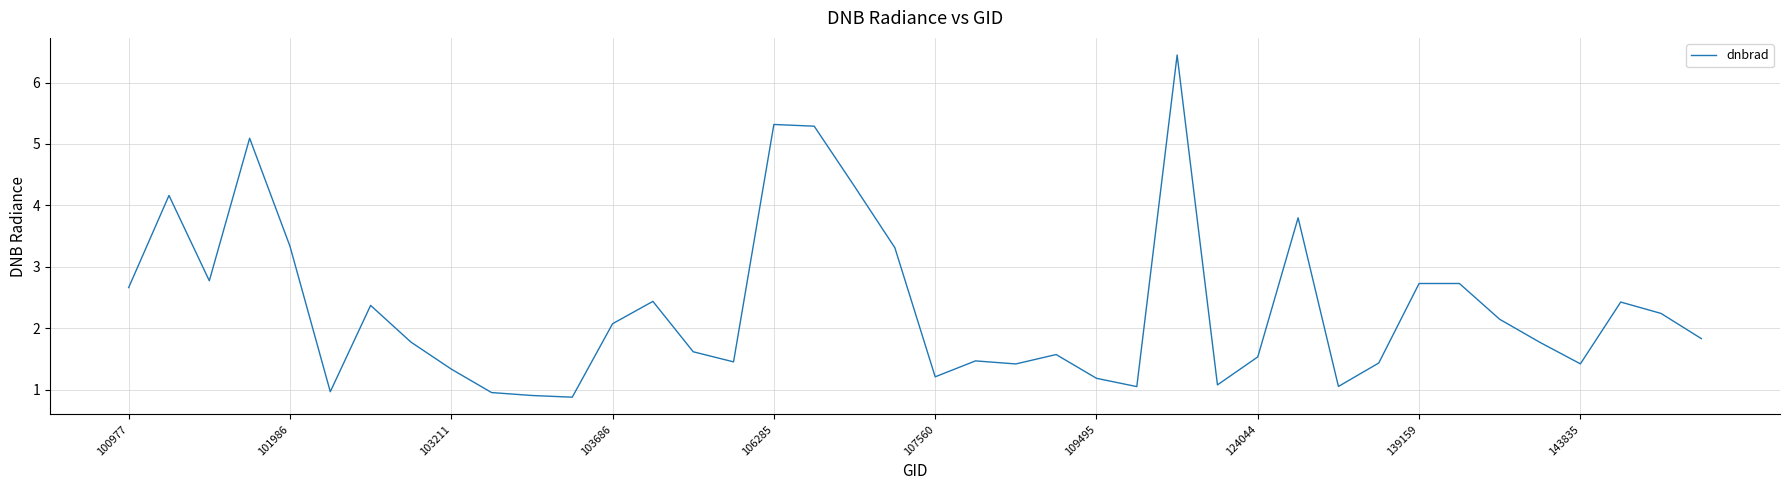

What is the sum of all values?

93.5